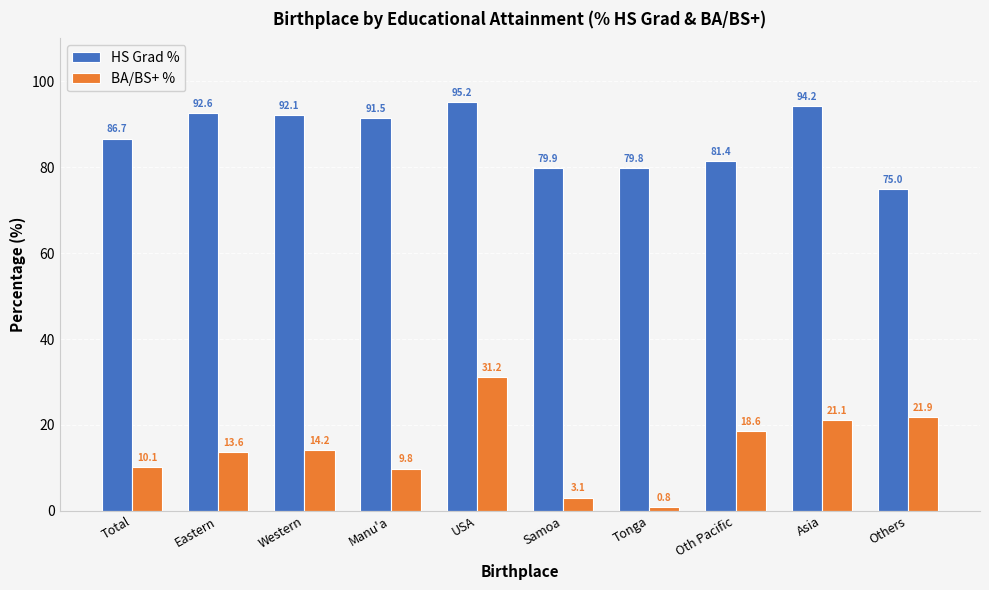

What is the difference between the maximum and minimum values in the BA/BS+ % series?

30.4